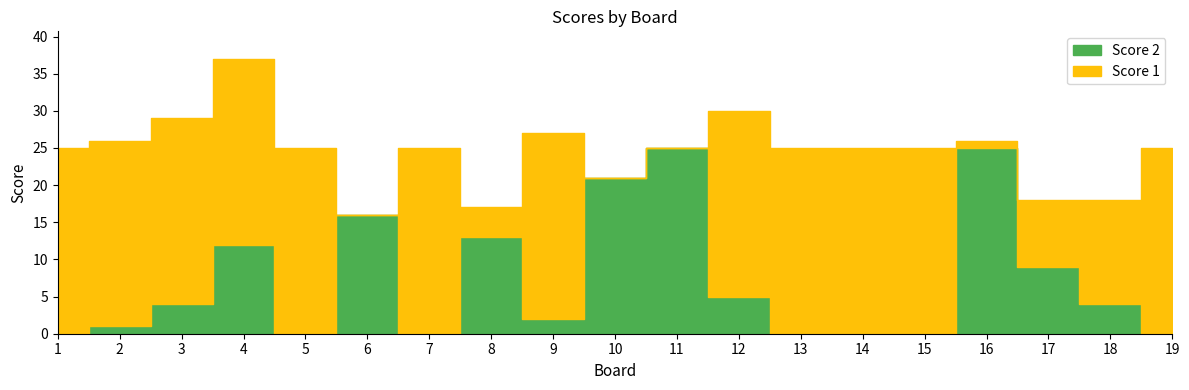

What is the greatest value displayed?

25